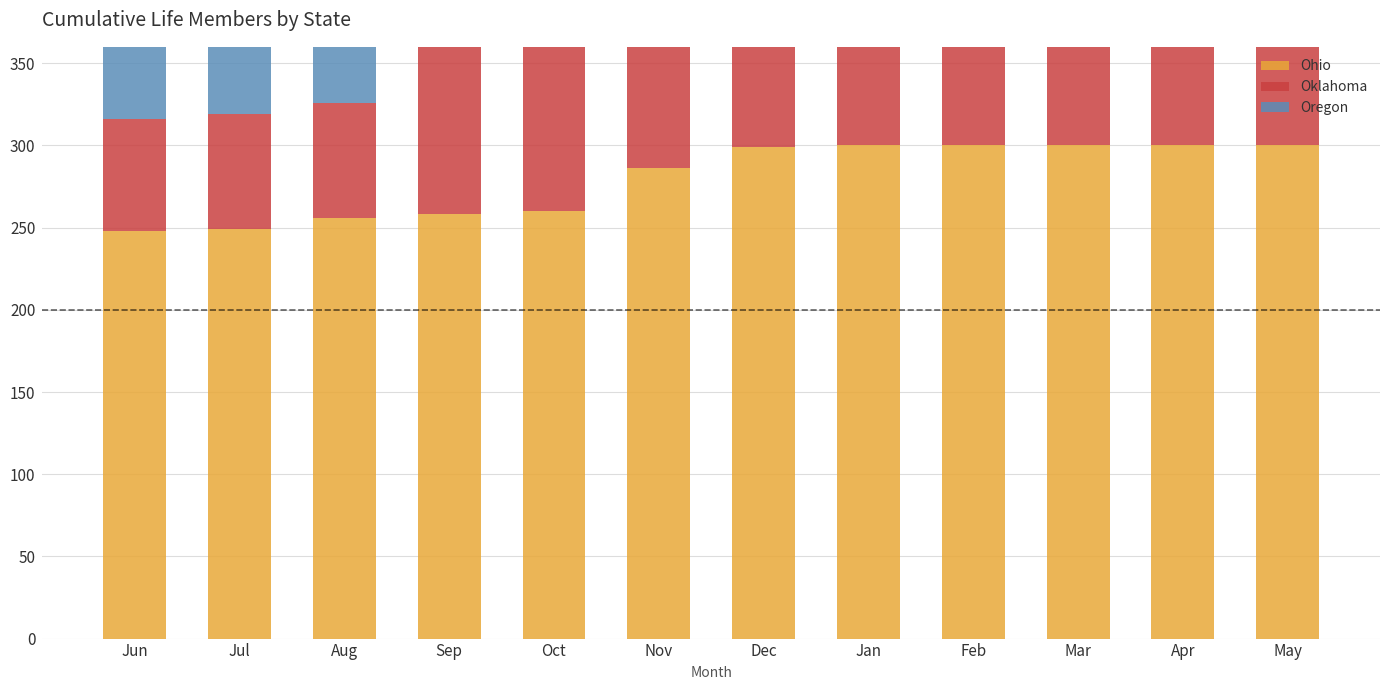

What is the value of the Oklahoma bar at the 3rd from the left?

70